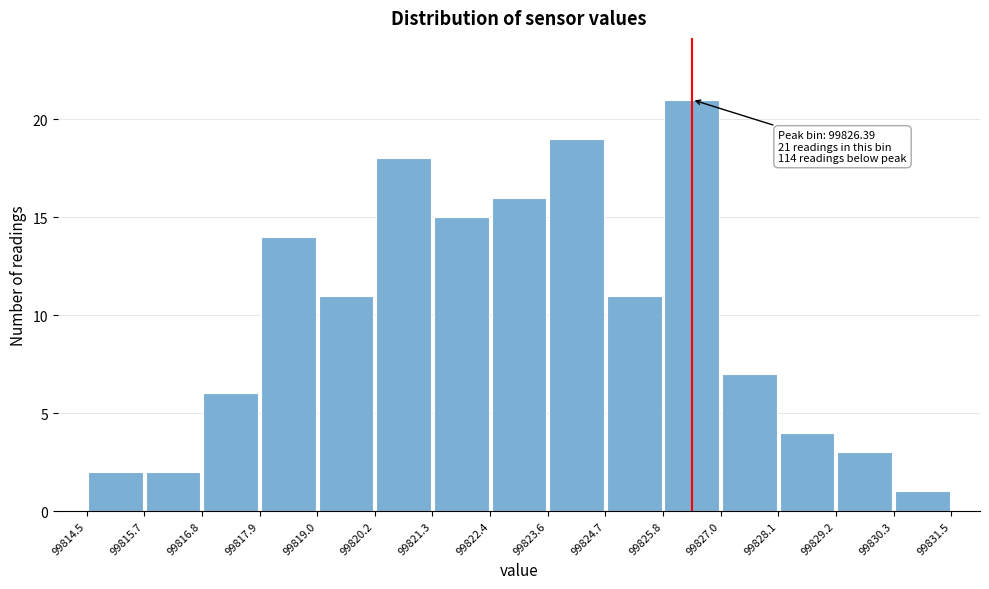

Over which range of the x-axis is the bar tallest?

99825.8 to 99827.0